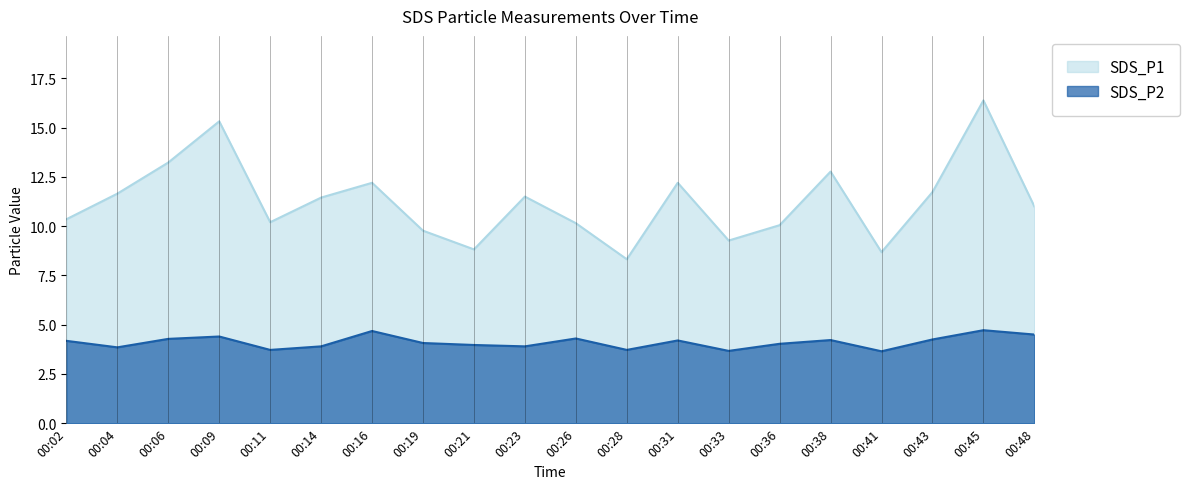

At which label does SDS_P1 first exceed 11?

00:04